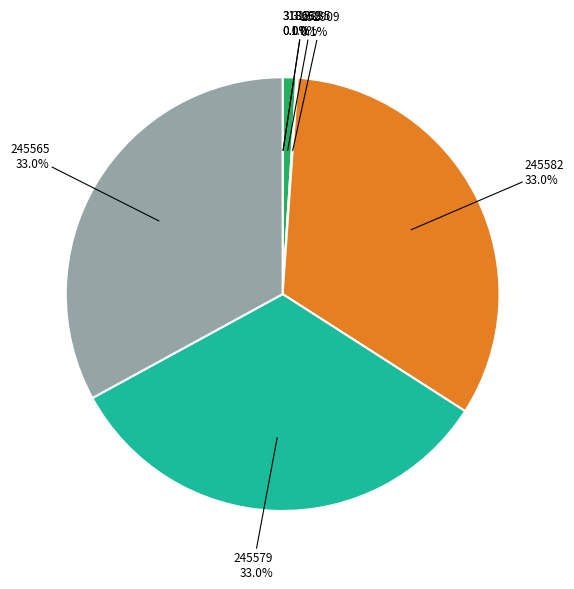

Does any single category account for the majority?

No